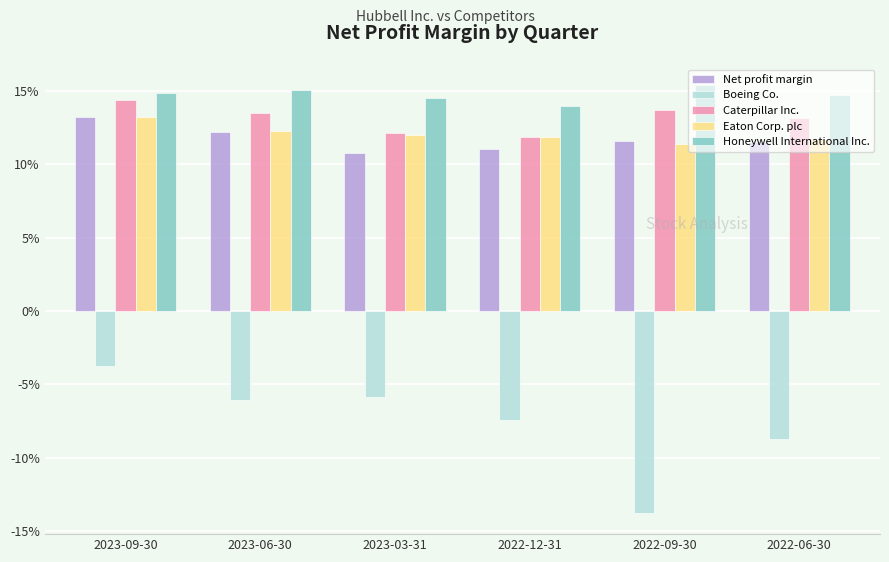

What are all the series names shown in the legend?

Net profit margin, Boeing Co., Caterpillar Inc., Eaton Corp. plc, Honeywell International Inc.